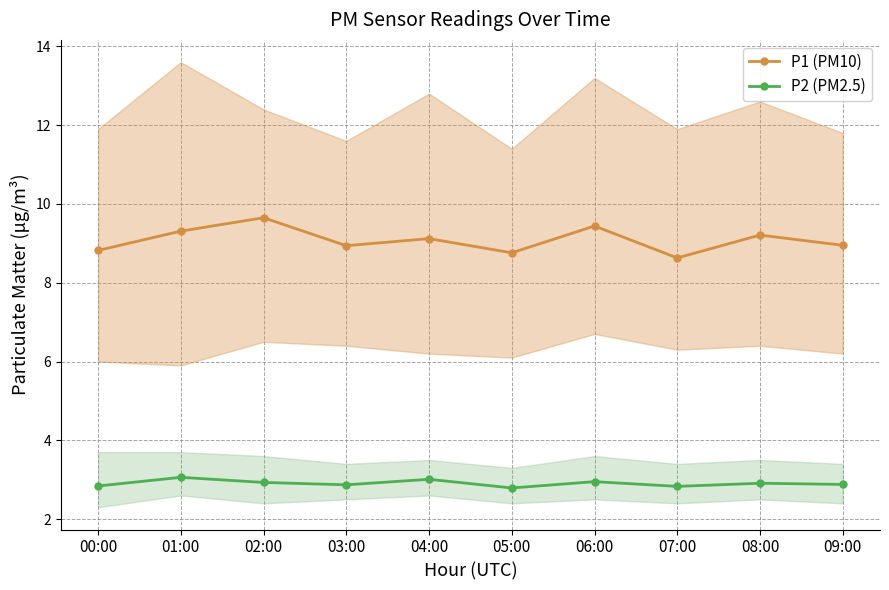

What is the spread (max minus min) of values at 03:00?

6.1